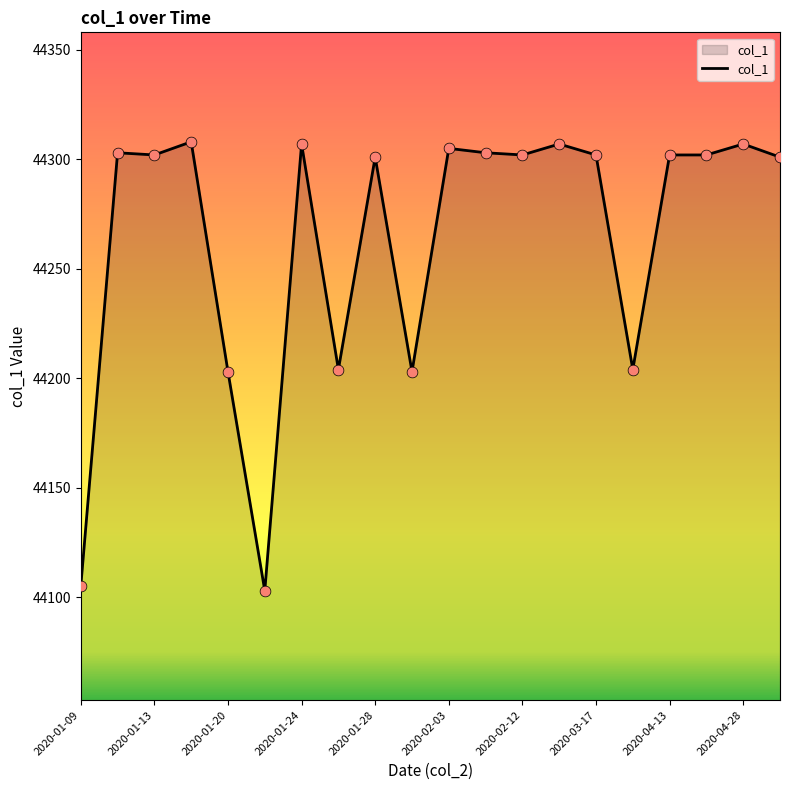

What is the smallest value displayed?

44103